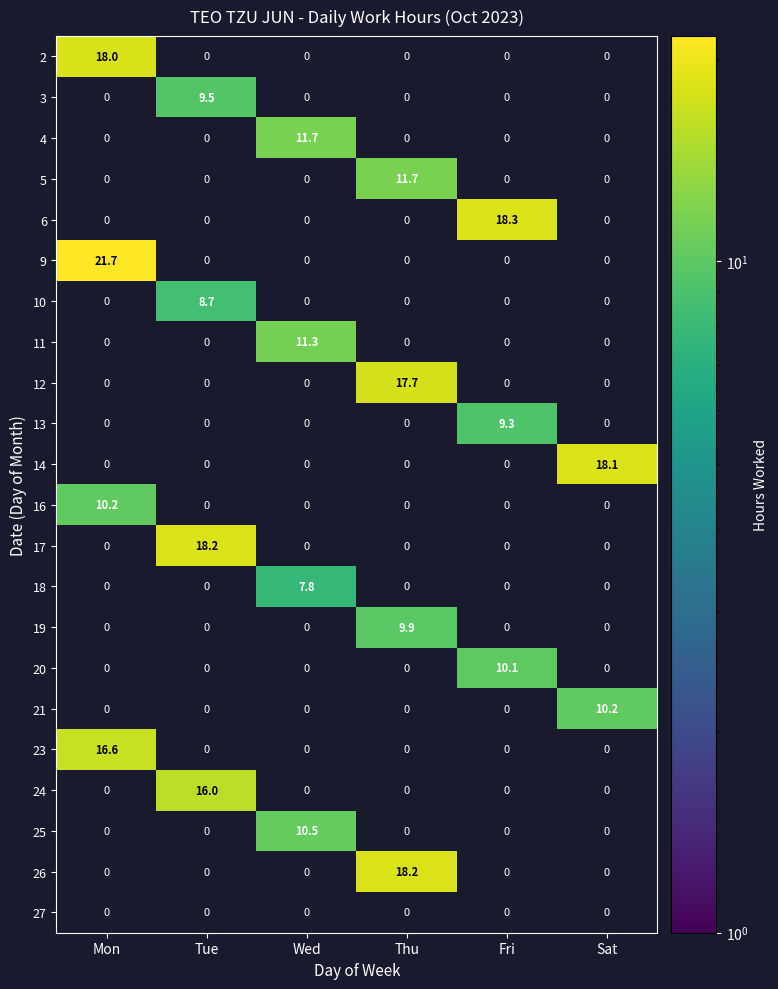

Is it true that 23 equals 4.6 at Mon?

False